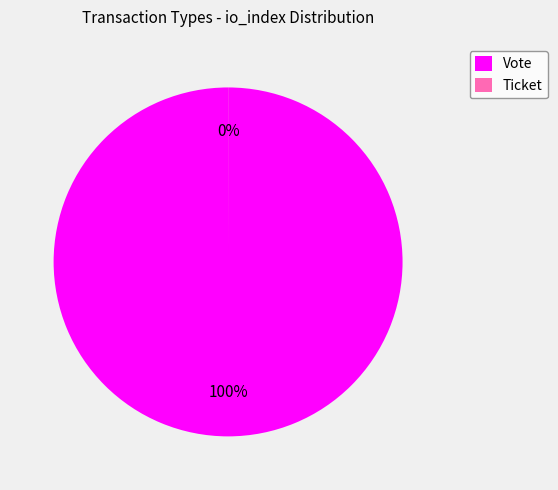

True or false: Vote accounts for 91% of the total.

False